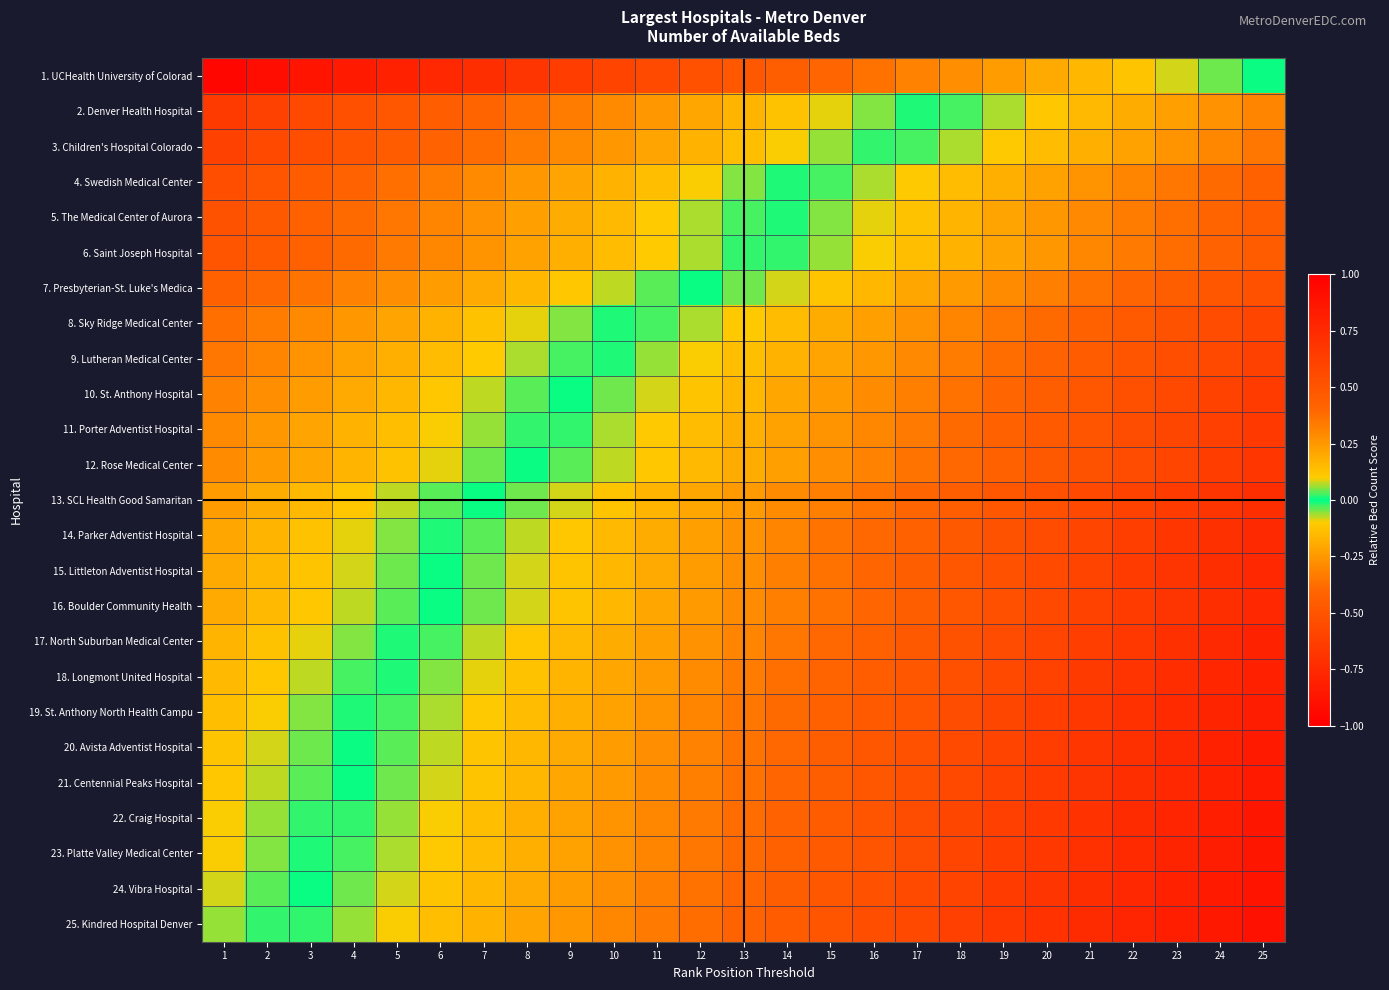

What is the spread (max minus min) of values at 20?

0.9